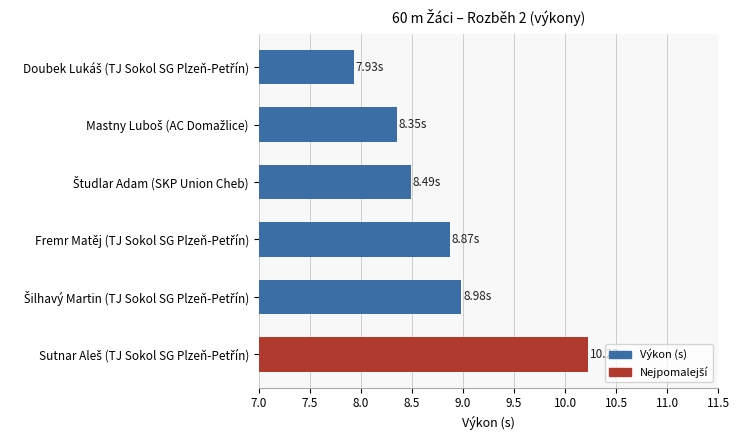

What is the average value?

8.8